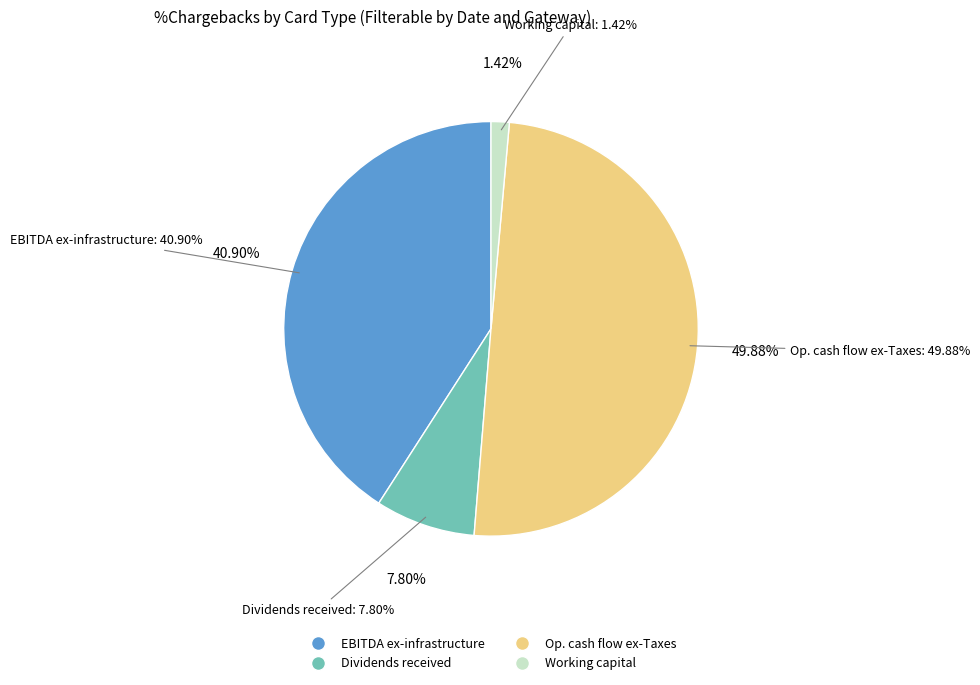

Which category has the biggest portion of the pie?

Op. cash flow ex-Taxes